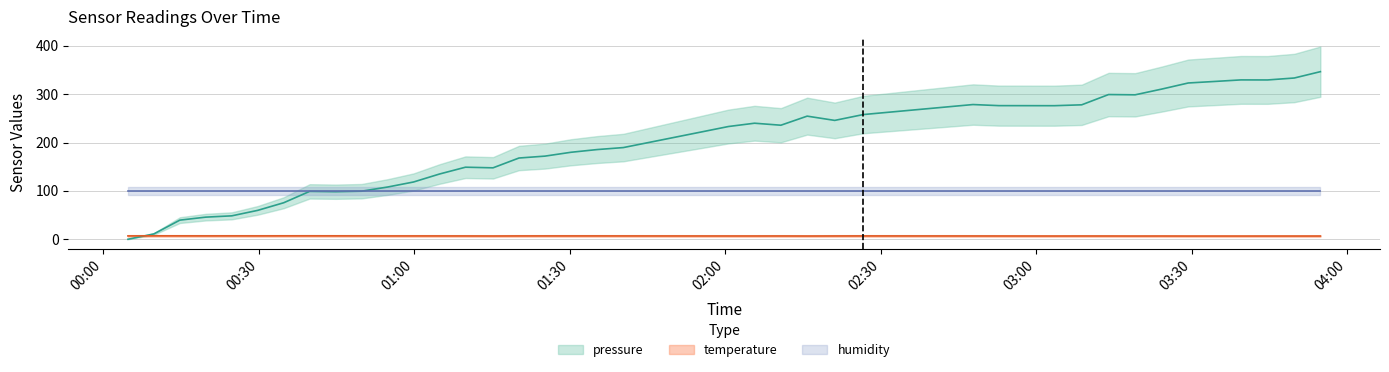

Which series has the largest total across all categories?

pressure